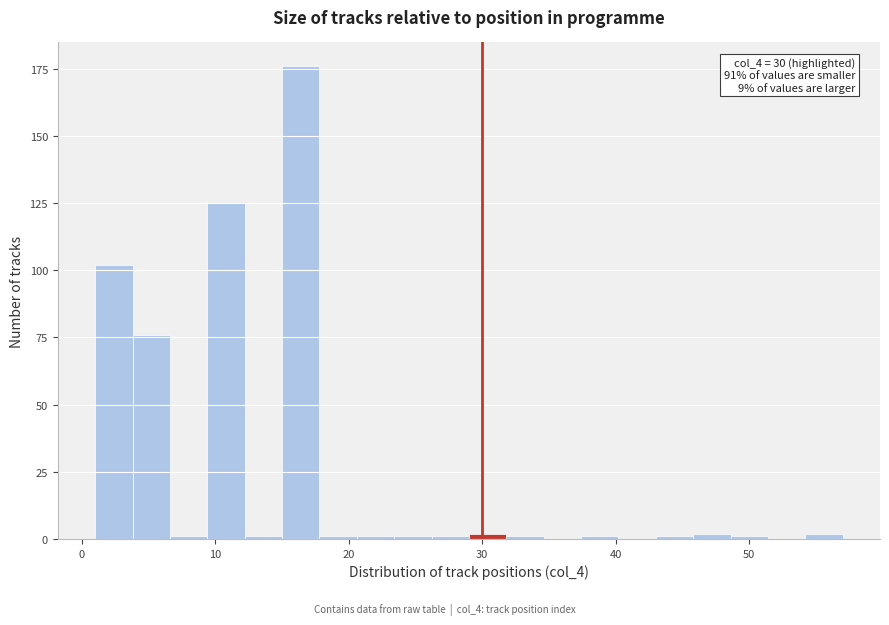

Read against the x-axis, roughly where is the centre of the tallest bar?

16